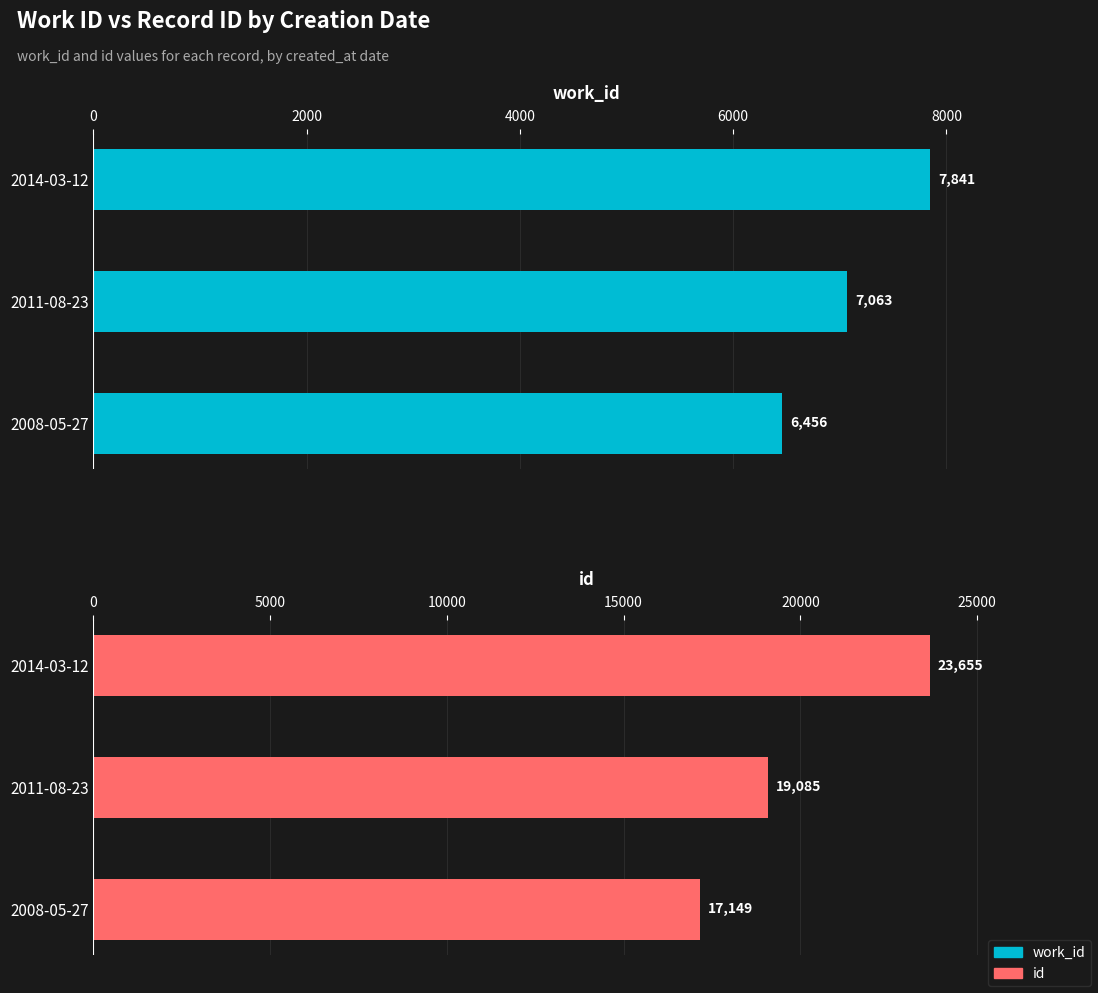

What is the difference between the maximum and minimum values in the id series?

6506